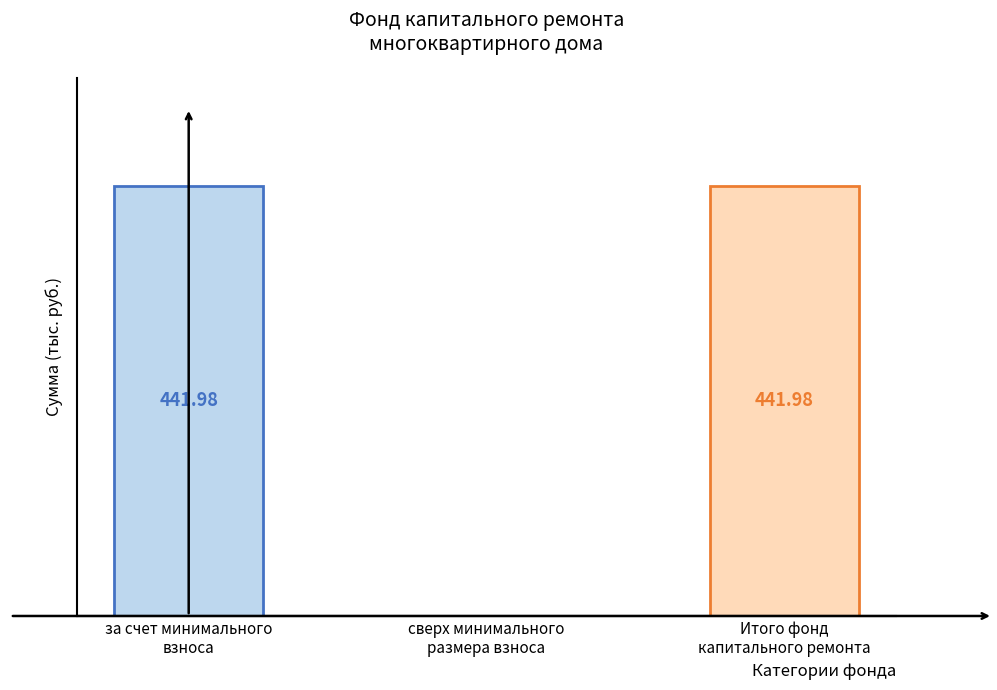

What is the greatest value displayed?

442.0